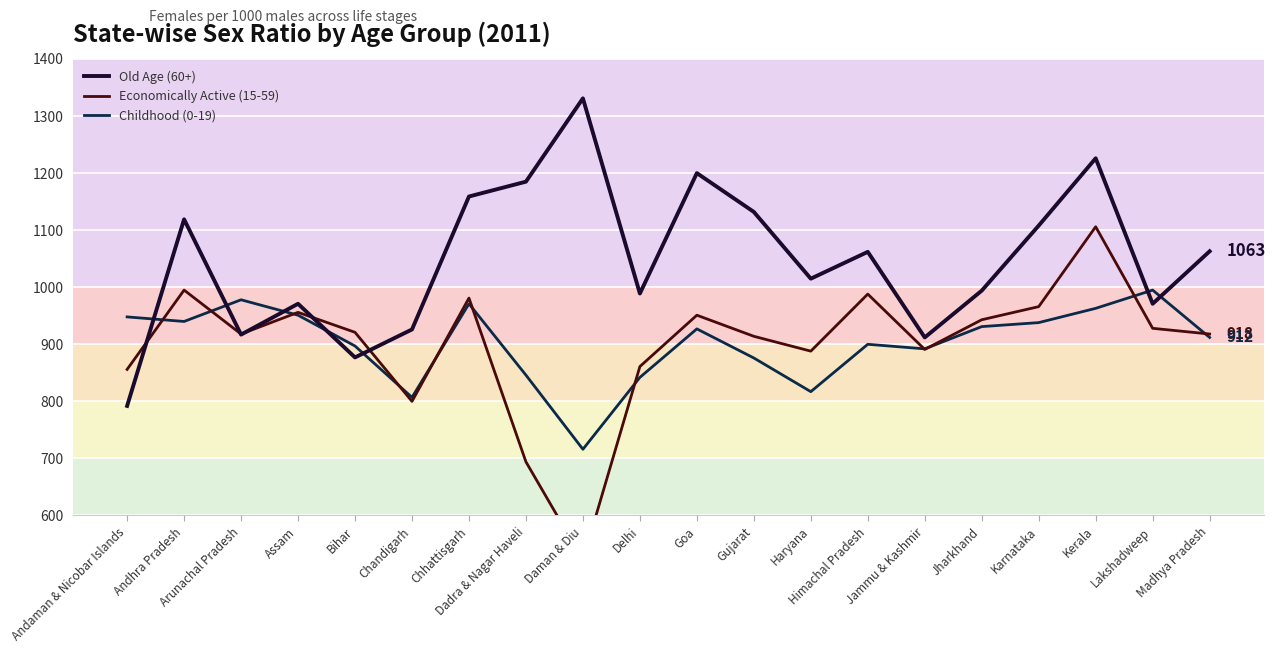

True or false: Economically Active (15-59) has a value of 347 at Gujarat.

False